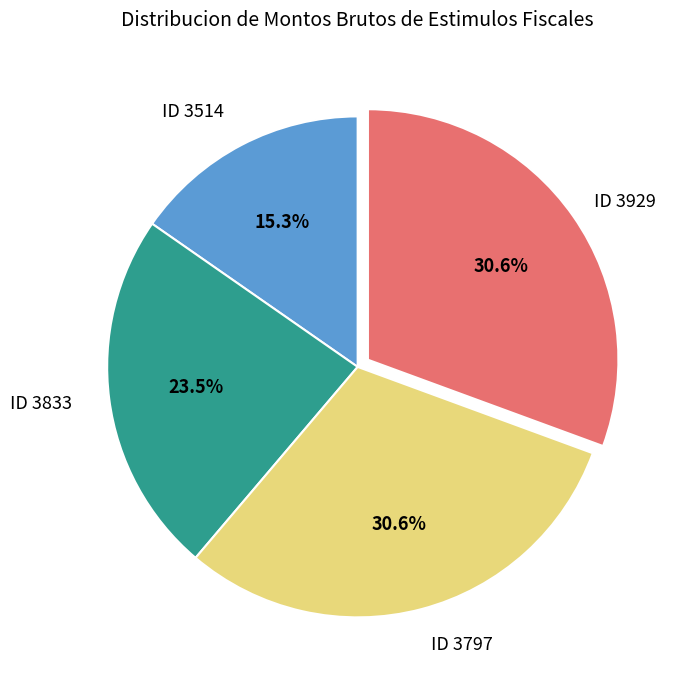

To the nearest percent, what is the average slice percentage?

25%